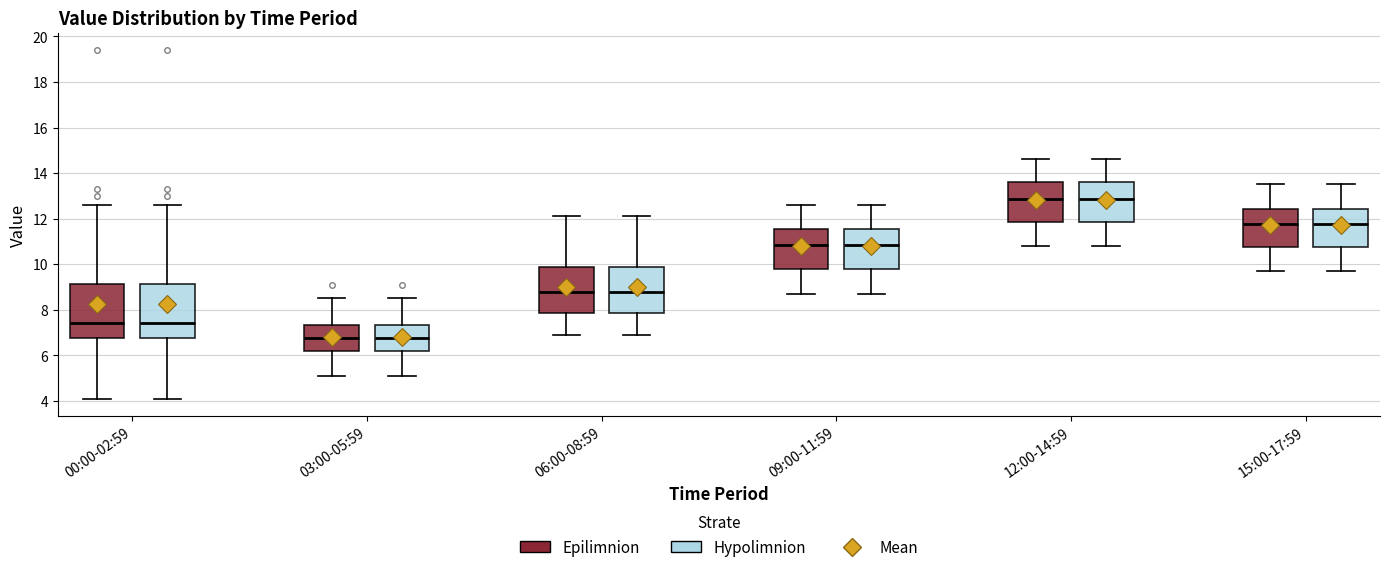

Reading left to right, transcribe this box plot: for each box, give where its median line is, the range the box spans, and where its two whiskers end, as read against the y-axis. The values are not printed on the chart, so give them approximately, as read against the axis.

00:00-02:59 (Epilimnion): median 7.4, box 6.8 to 9.2, whiskers 4.2 to 12.6
00:00-02:59 (Hypolimnion): median 7.4, box 6.8 to 9.2, whiskers 4.2 to 12.6
03:00-05:59 (Epilimnion): median 6.8, box 6.2 to 7.4, whiskers 5.2 to 8.6
03:00-05:59 (Hypolimnion): median 6.8, box 6.2 to 7.4, whiskers 5.2 to 8.6
06:00-08:59 (Epilimnion): median 8.8, box 7.8 to 9.8, whiskers 7.0 to 12.2
06:00-08:59 (Hypolimnion): median 8.8, box 7.8 to 9.8, whiskers 7.0 to 12.2
09:00-11:59 (Epilimnion): median 10.8, box 9.8 to 11.6, whiskers 8.8 to 12.6
09:00-11:59 (Hypolimnion): median 10.8, box 9.8 to 11.6, whiskers 8.8 to 12.6
12:00-14:59 (Epilimnion): median 12.8, box 11.8 to 13.6, whiskers 10.8 to 14.6
12:00-14:59 (Hypolimnion): median 12.8, box 11.8 to 13.6, whiskers 10.8 to 14.6
15:00-17:59 (Epilimnion): median 11.8, box 10.8 to 12.4, whiskers 9.8 to 13.6
15:00-17:59 (Hypolimnion): median 11.8, box 10.8 to 12.4, whiskers 9.8 to 13.6